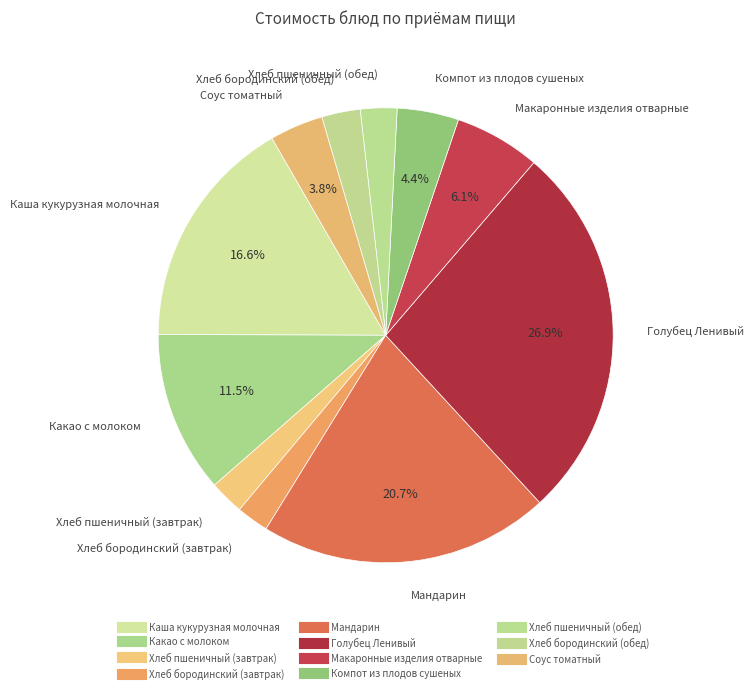

Does Соус томатный account for over 50% of the chart?

No